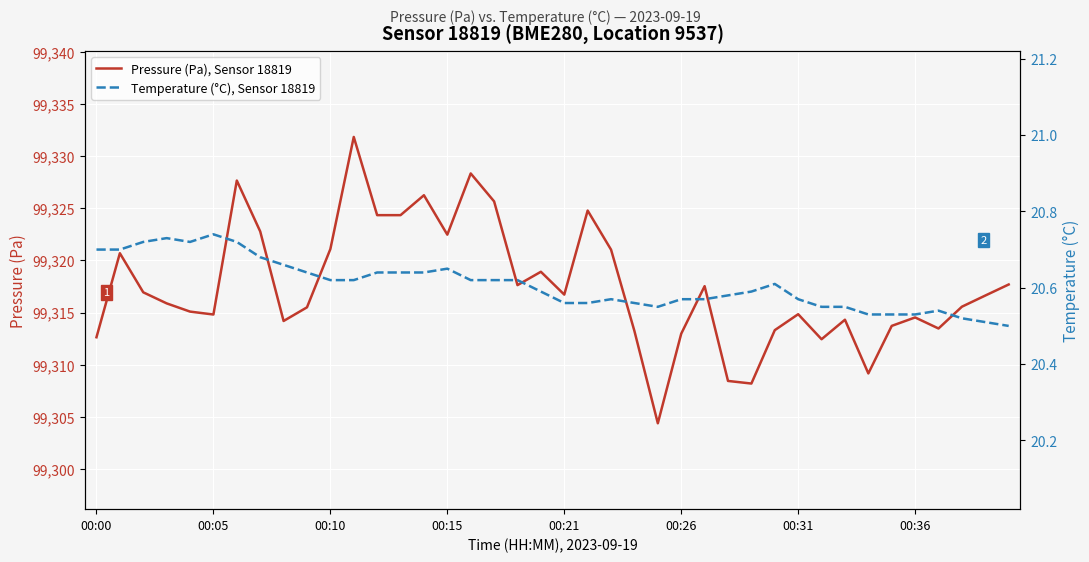

Which series has the largest range (max minus min)?

Pressure (Pa), Sensor 18819